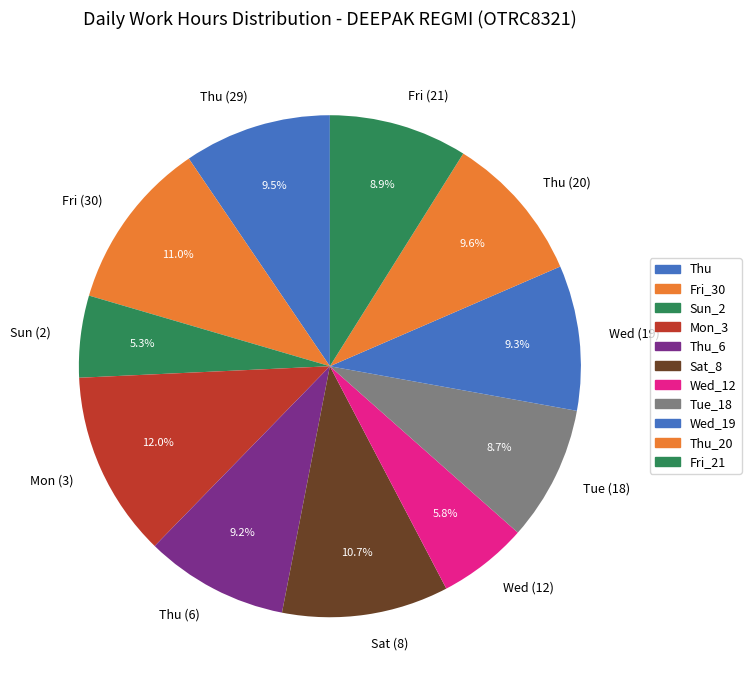

Is the sum of Wed (12) and Thu (6) greater than half?

No